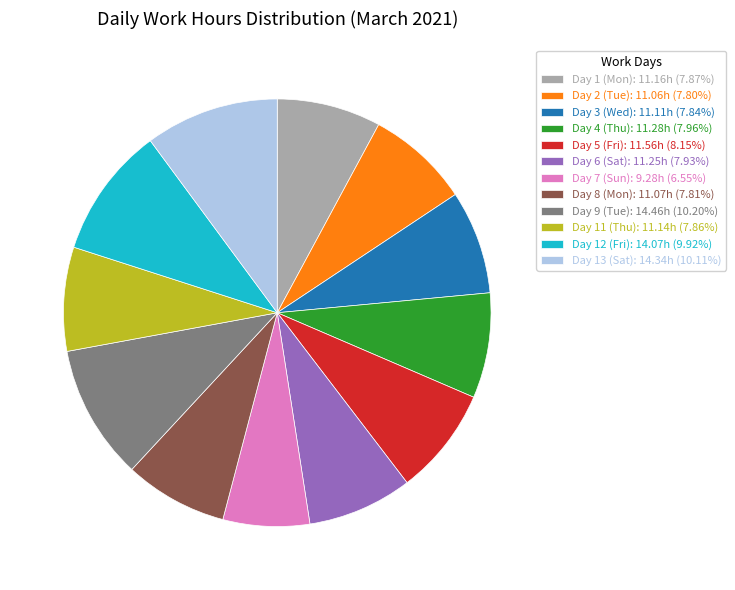

What is the ratio of the value at Day 1 (Mon): 11.16h (7.87%) to the value at Day 13 (Sat): 14.34h (10.11%)?

0.8